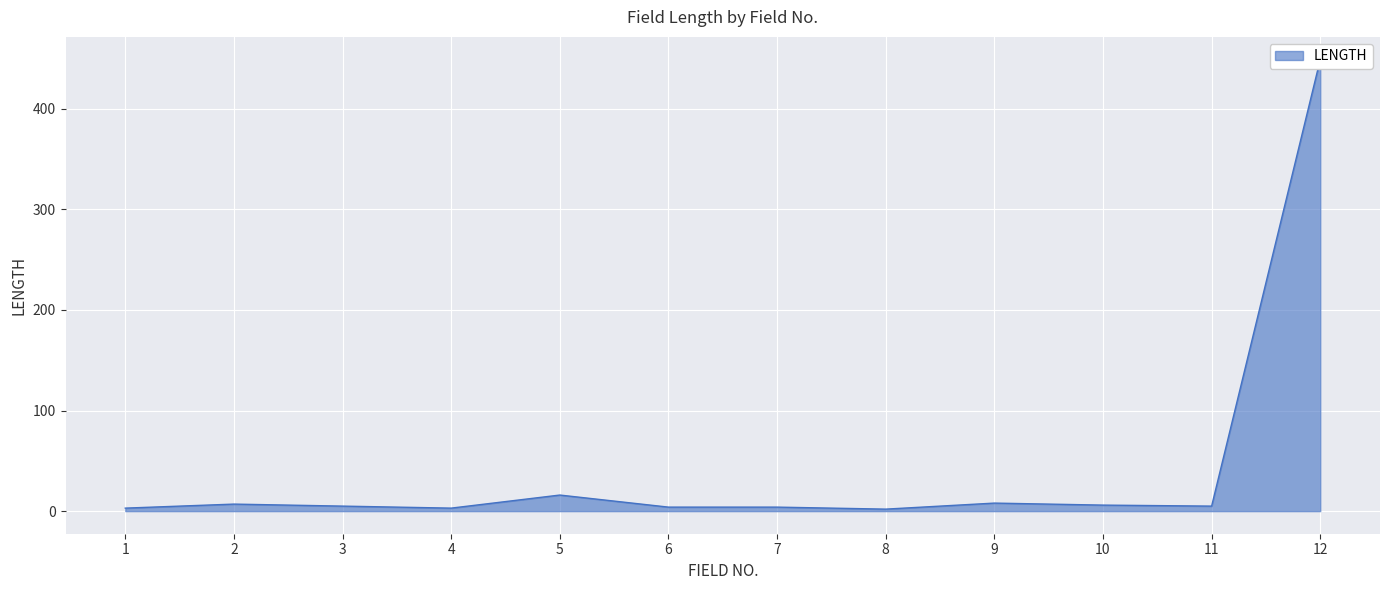

How many distinct data groups are displayed?

1